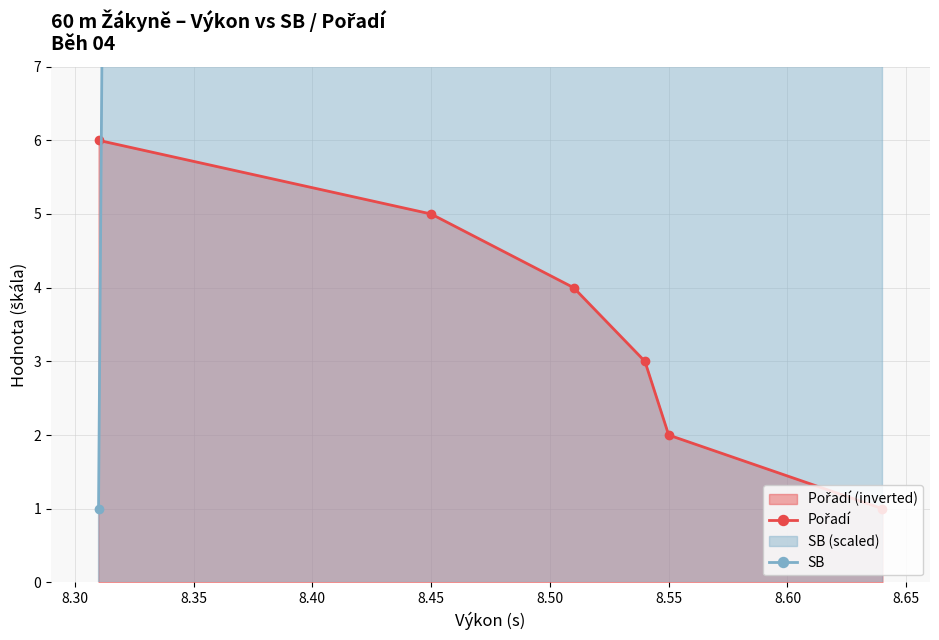

Which series has the largest total across all categories?

SB